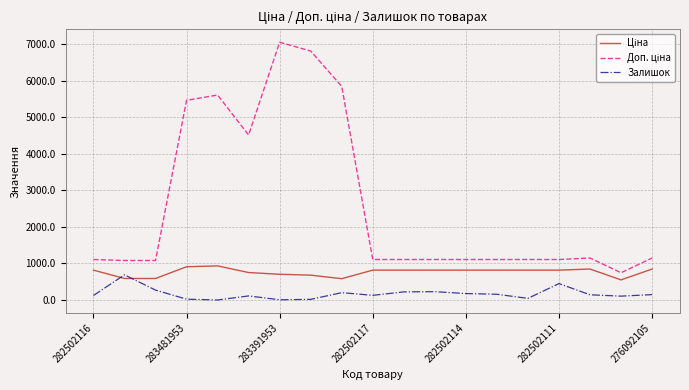

What is the maximum value shown in the chart?

7051.3